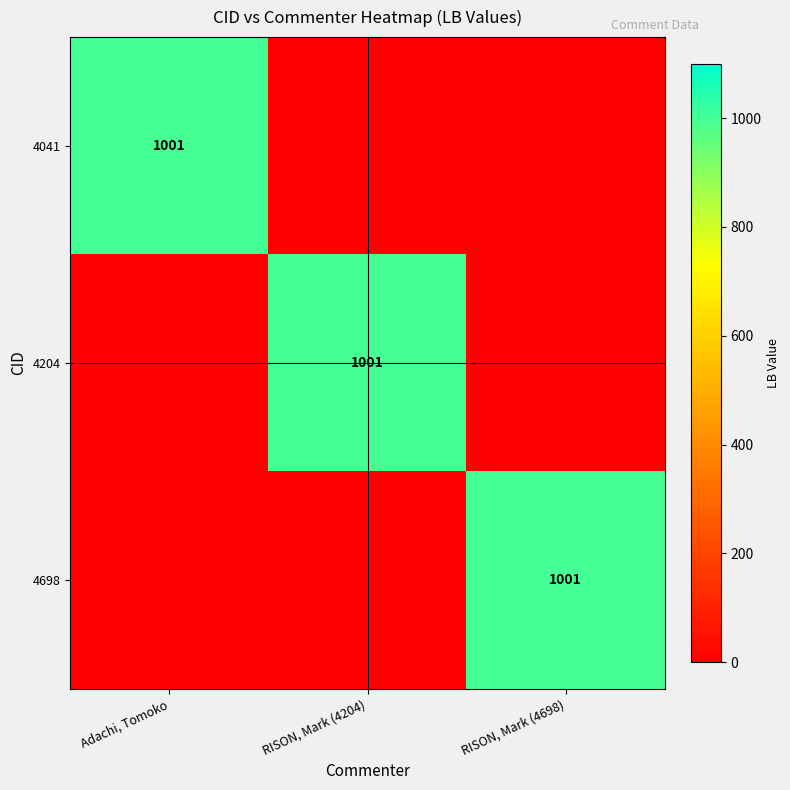

At how many categories does at least one series exceed 651?

3